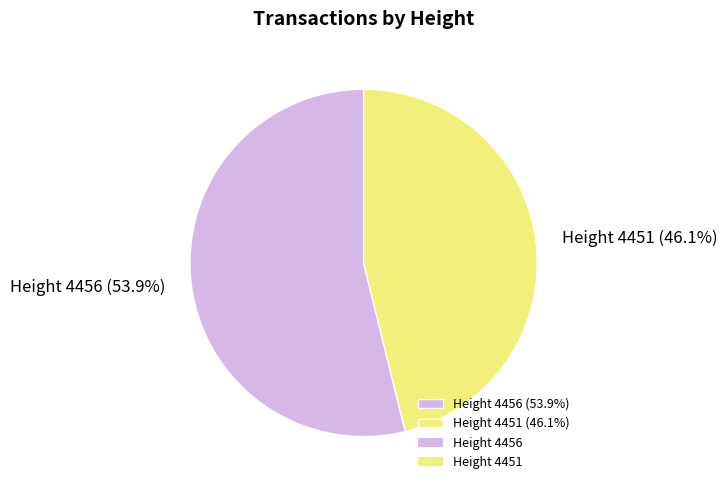

To the nearest percent, what is the combined percentage of Height 4456 and Height 4451?

100%